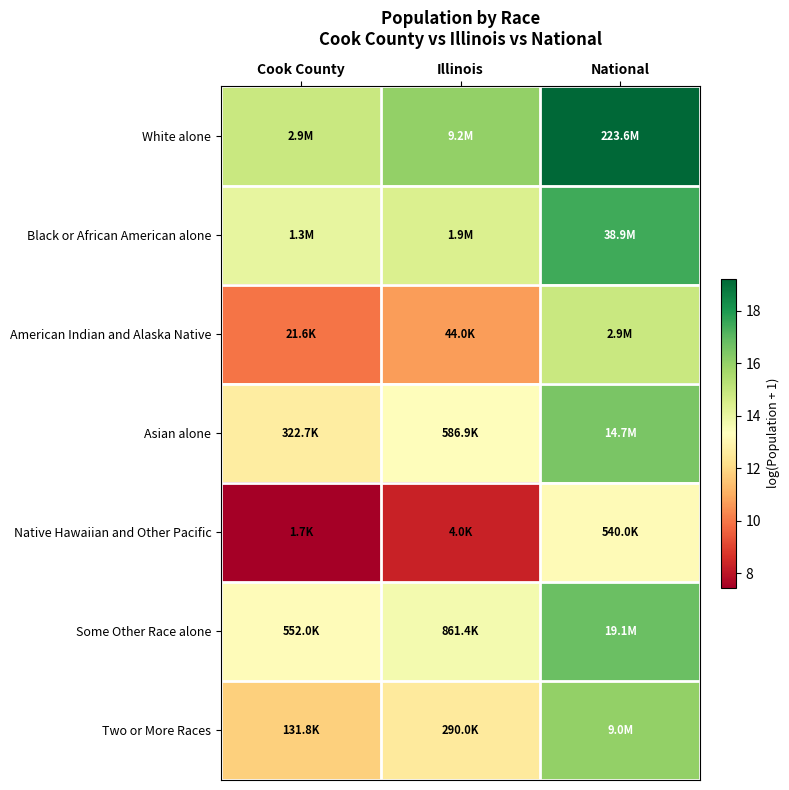

What is the difference between the highest and lowest values at Cook County?

7.4